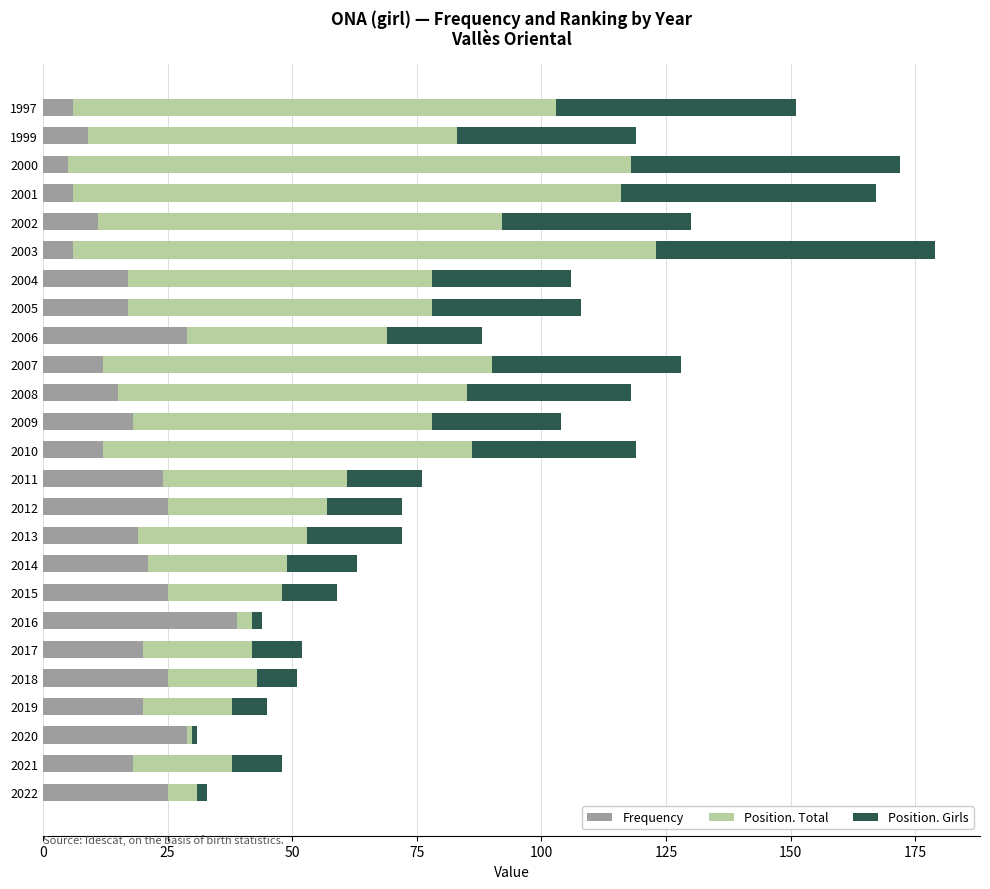

What is the total value across all series at 2010?

119